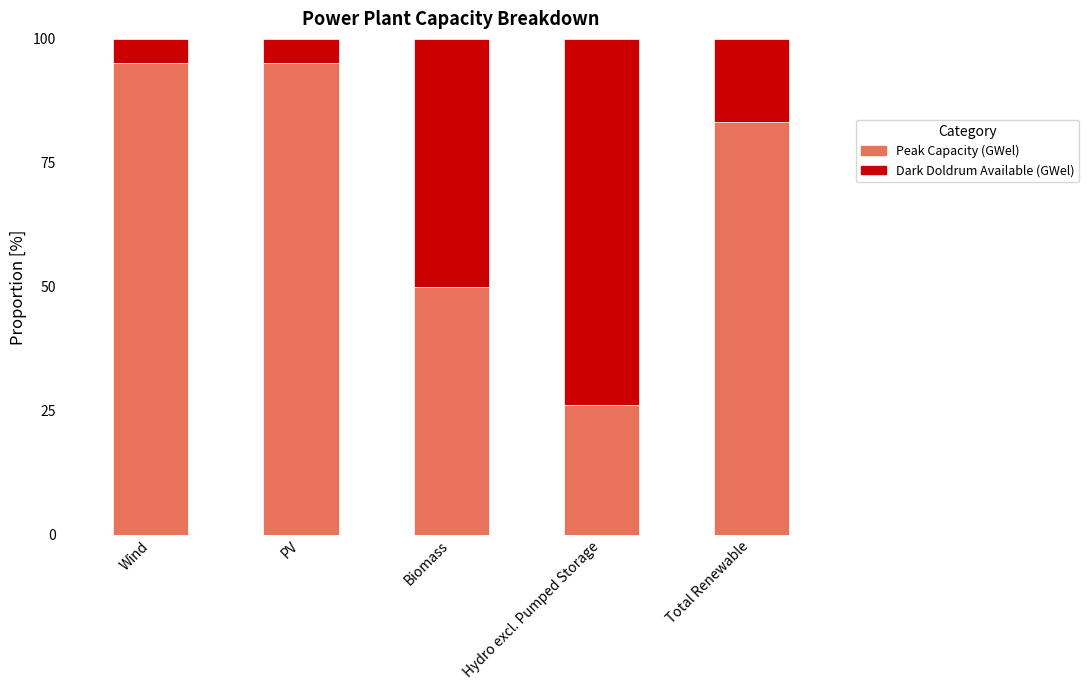

What is the total value across all series at Wind?

100.0